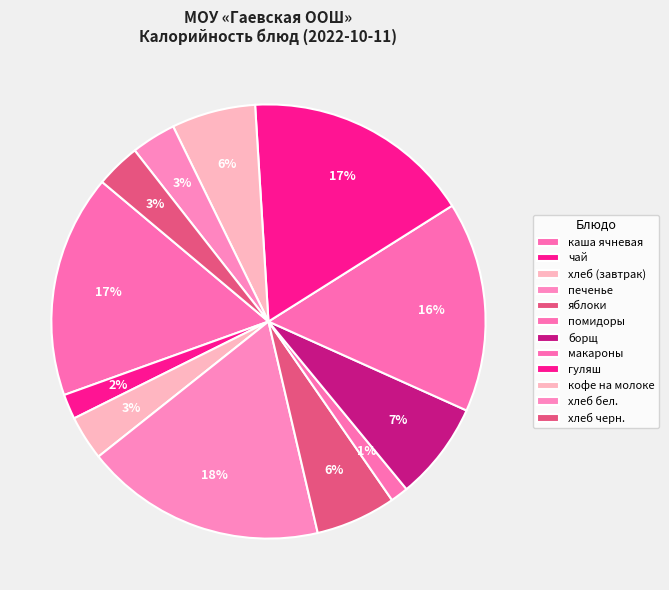

True or false: хлеб черн. accounts for 3% of the total.

True